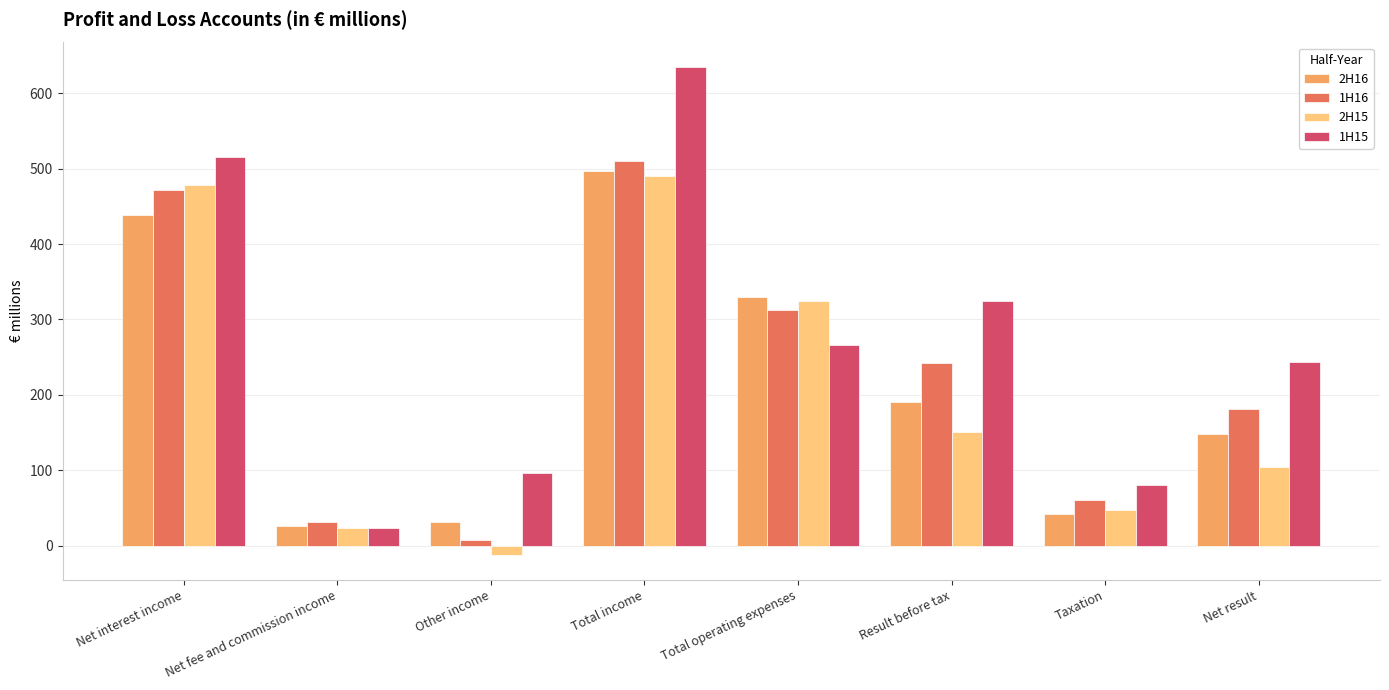

List the series in order of their peak value, highest first.

1H15, 1H16, 2H16, 2H15